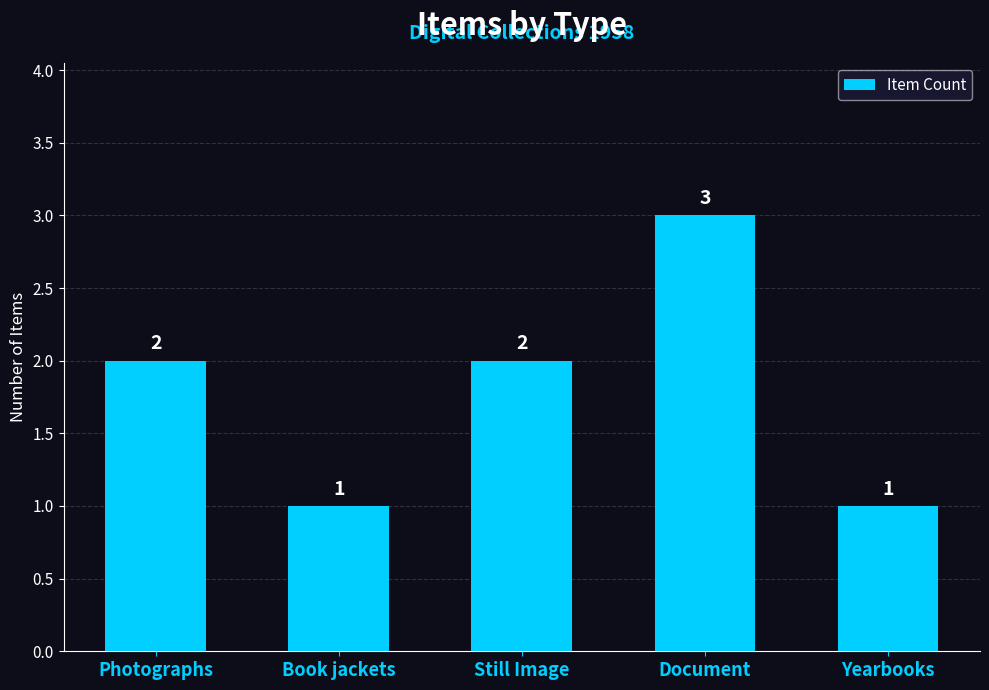

True or false: the data shows 2 at Still Image.

True